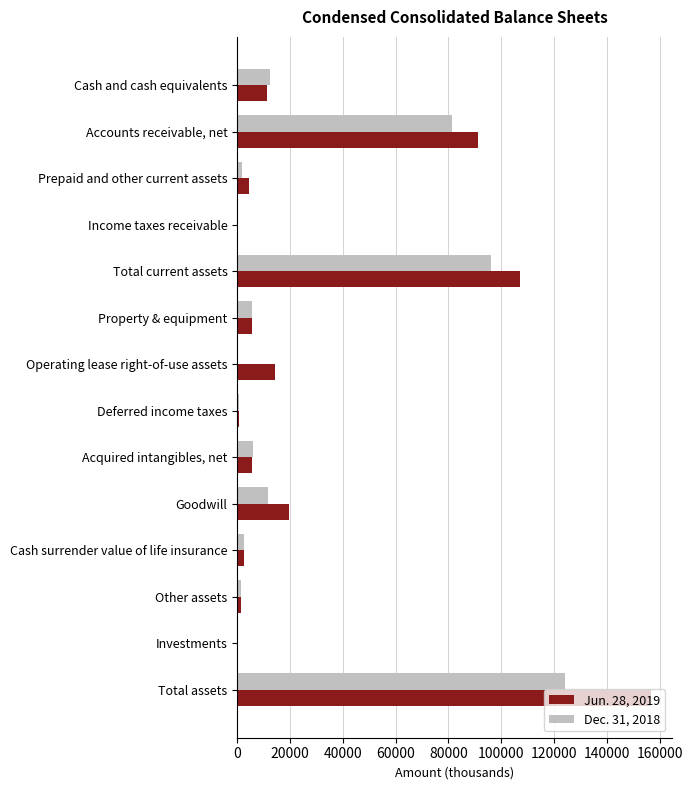

The Jun. 28, 2019 series shows 19488 at Goodwill. True or false?

True